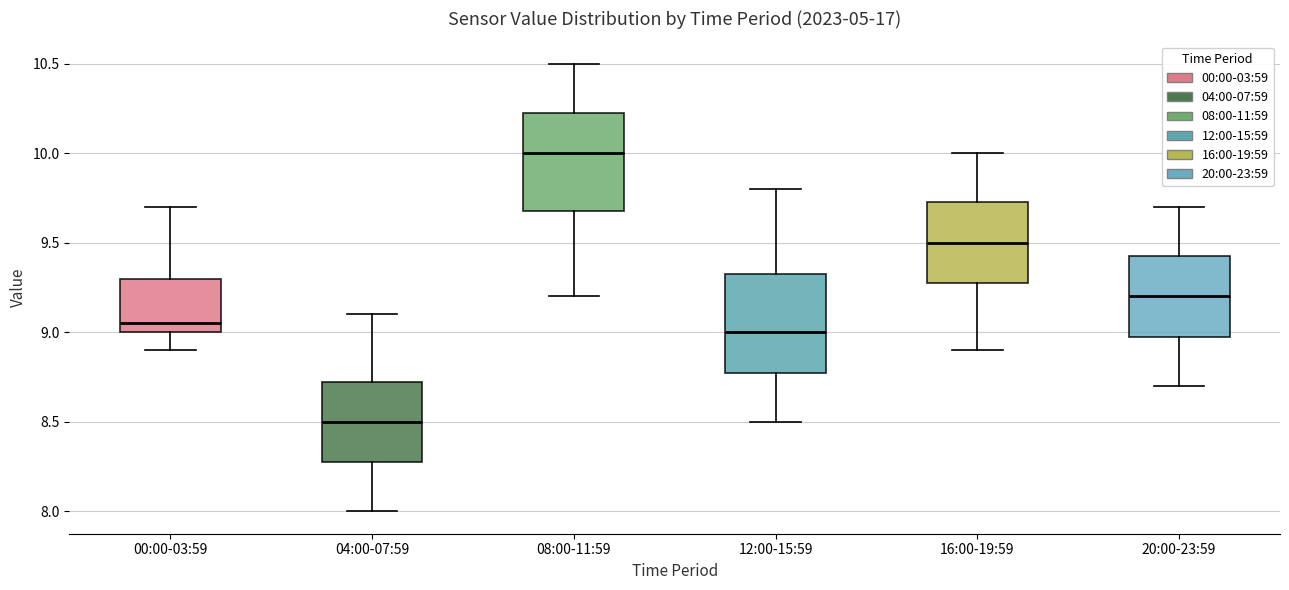

Reading left to right, transcribe this box plot: for each box, give where its median line is, the range the box spans, and where its two whiskers end, as read against the y-axis. The values are not printed on the chart, so give them approximately, as read against the axis.

00:00-03:59: median 9.05, box 9.00 to 9.30, whiskers 8.90 to 9.70
04:00-07:59: median 8.50, box 8.30 to 8.75, whiskers 8.00 to 9.10
08:00-11:59: median 10.00, box 9.70 to 10.25, whiskers 9.20 to 10.50
12:00-15:59: median 9.00, box 8.80 to 9.35, whiskers 8.50 to 9.80
16:00-19:59: median 9.50, box 9.30 to 9.75, whiskers 8.90 to 10.00
20:00-23:59: median 9.20, box 9.00 to 9.45, whiskers 8.70 to 9.70